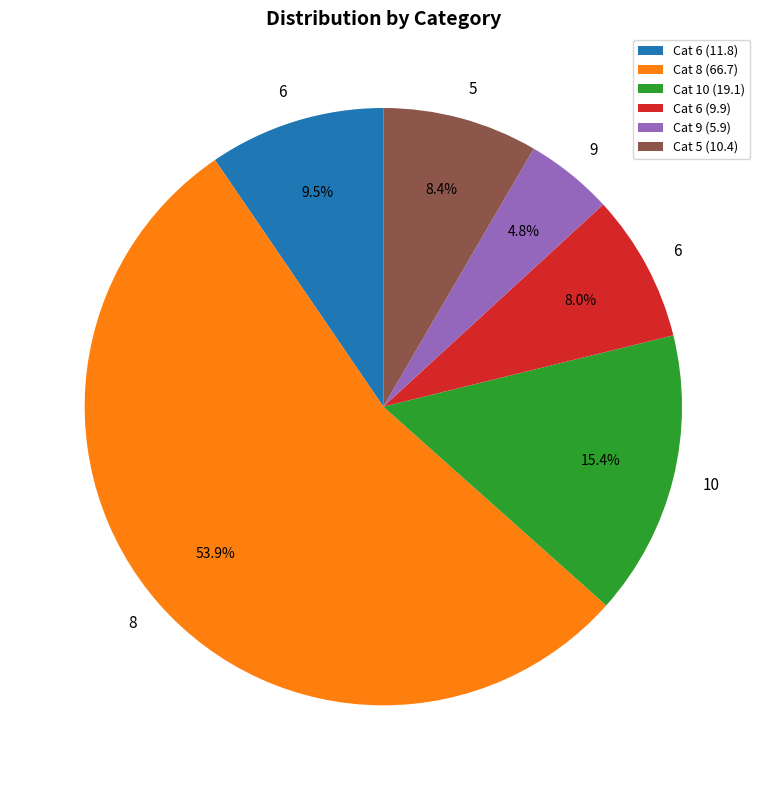

What is the majority slice?

Cat 8 (66.7)